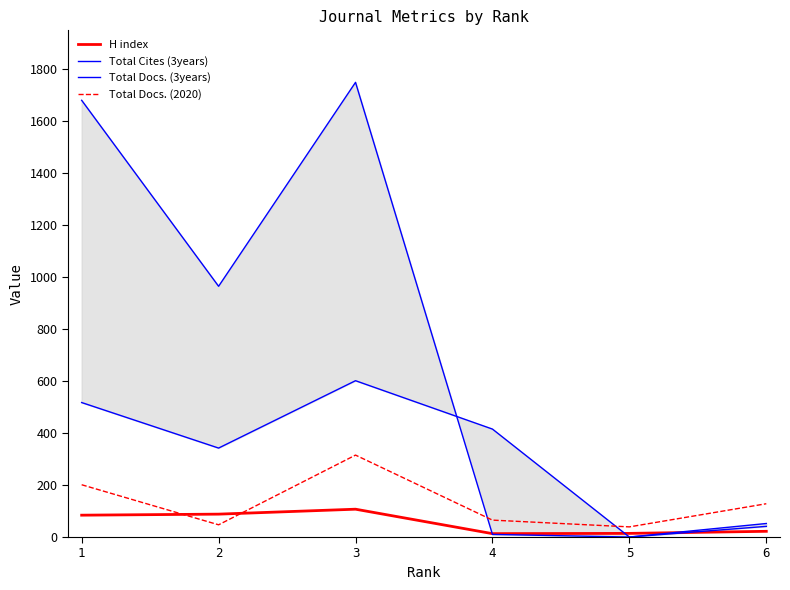

At how many categories does at least one series exceed 228?

4